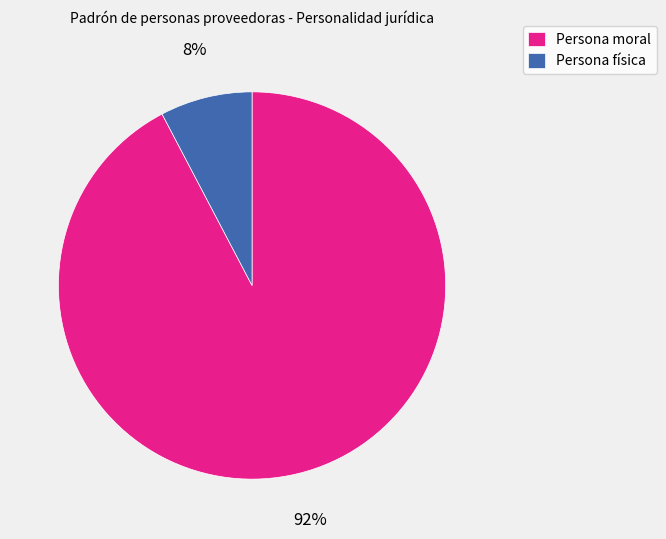

To the nearest percent, what is the average slice percentage?

50%